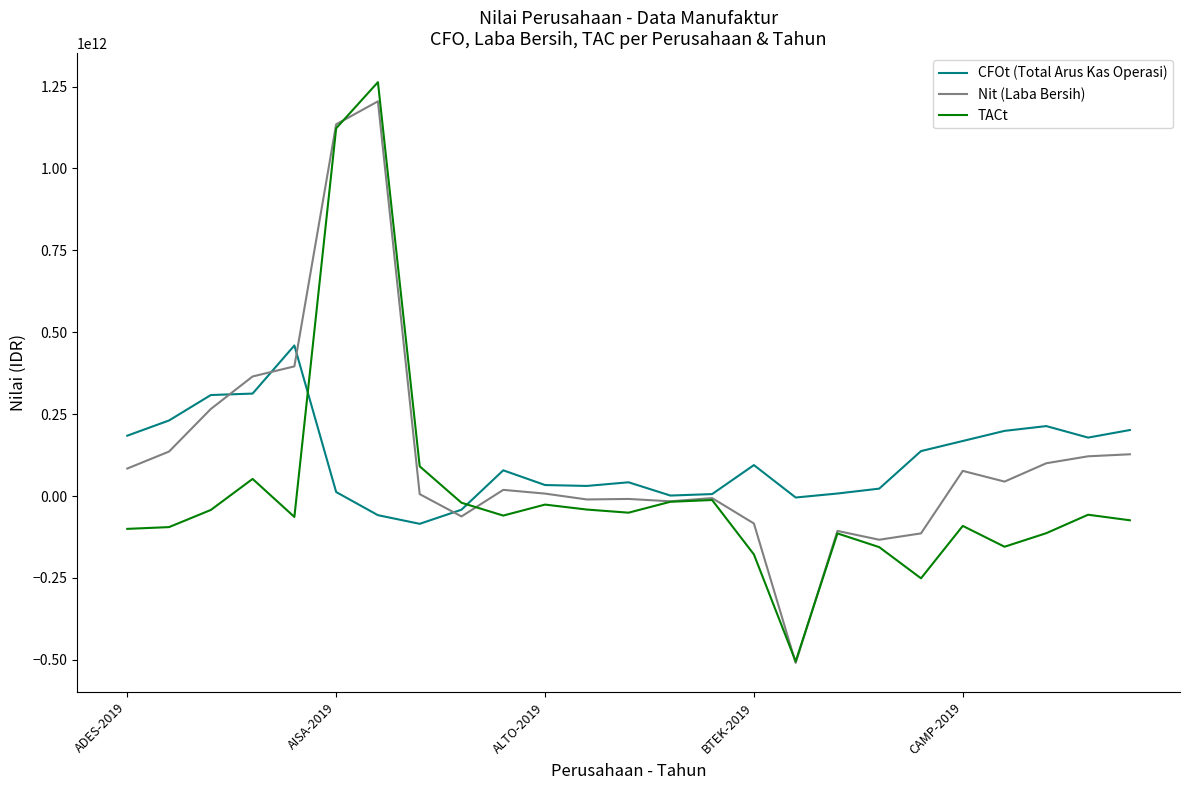

Which series has the largest range (max minus min)?

TACt